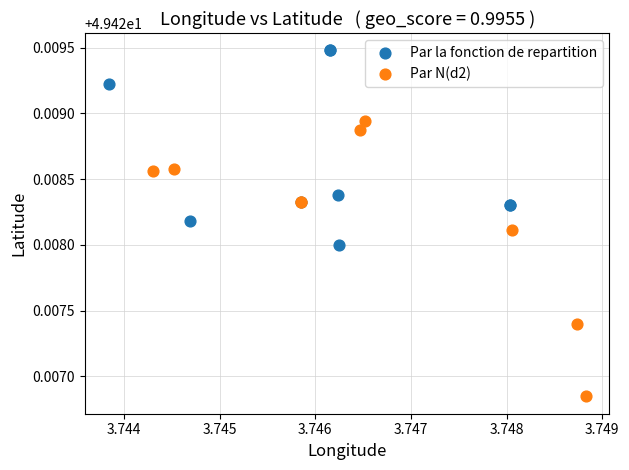

Which series contains the lowest Y value?

Par N(d2)